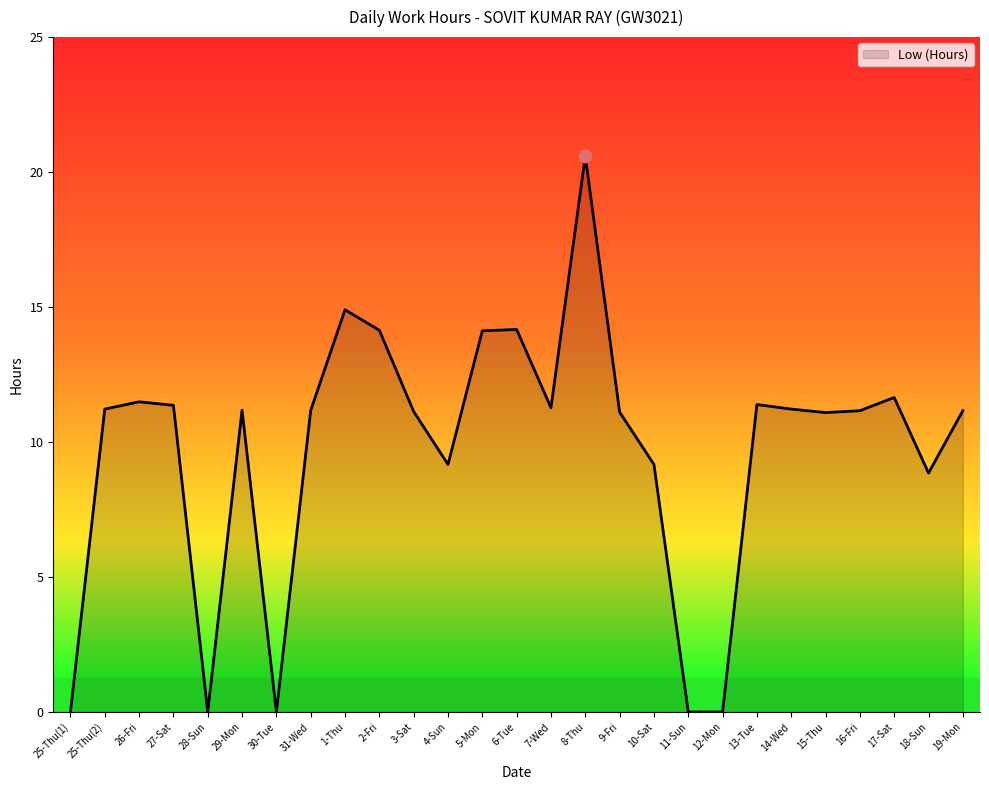

What is the ratio of the value at 15-Thu to the value at 7-Wed?

1.0